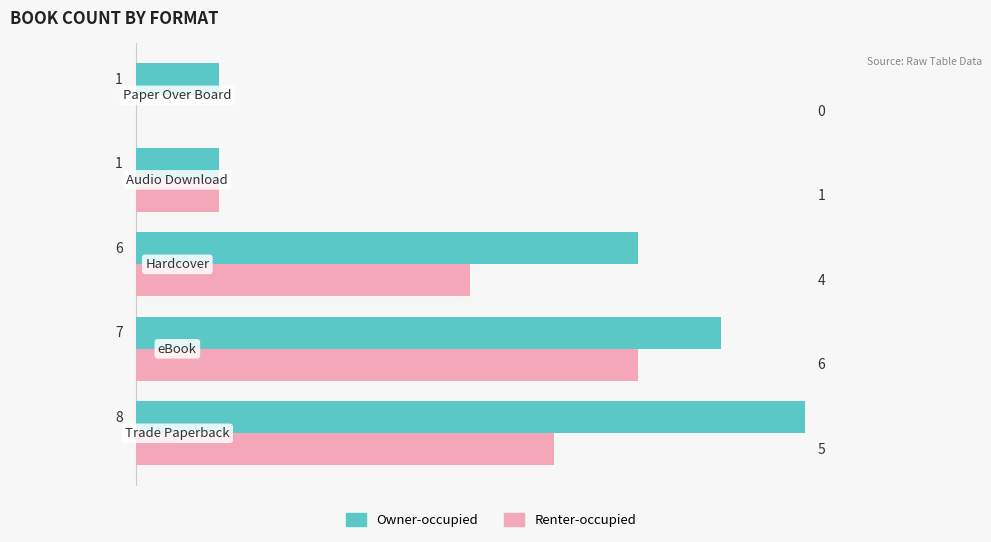

Count the Owner-occupied values in the range 1 to 7.

4